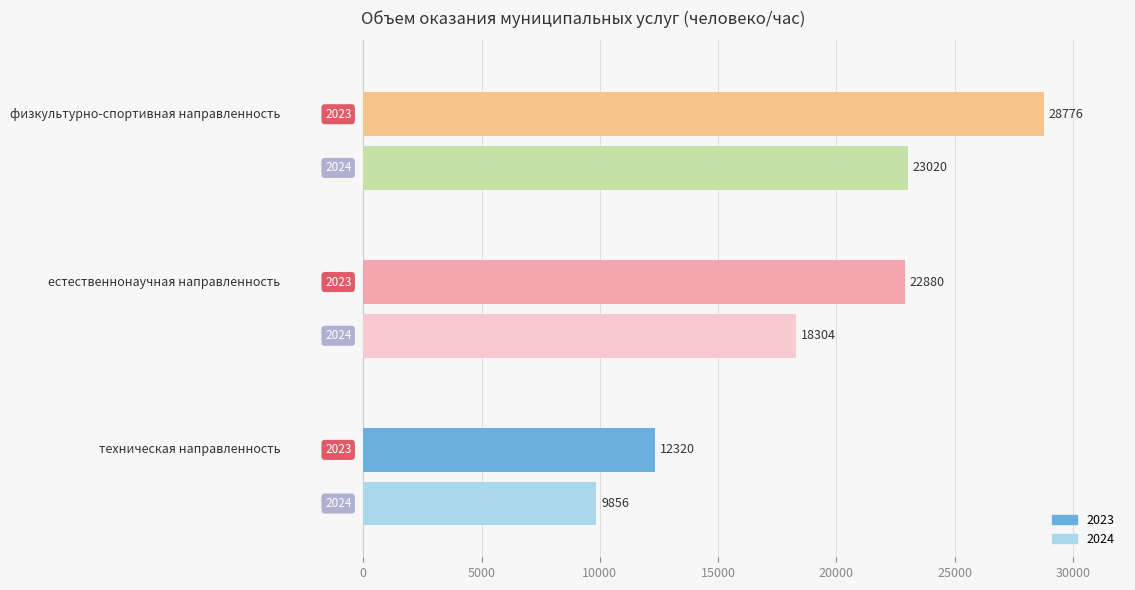

What is the sum of all 2023 values?

63976